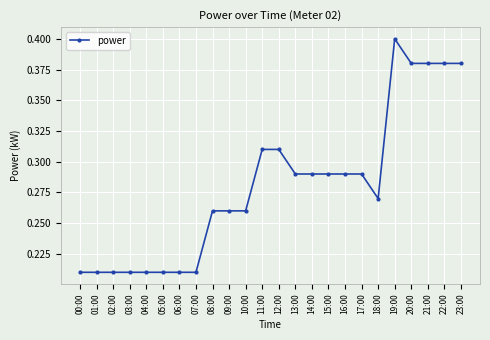

What is the label of the 13th point from the left?

12:00